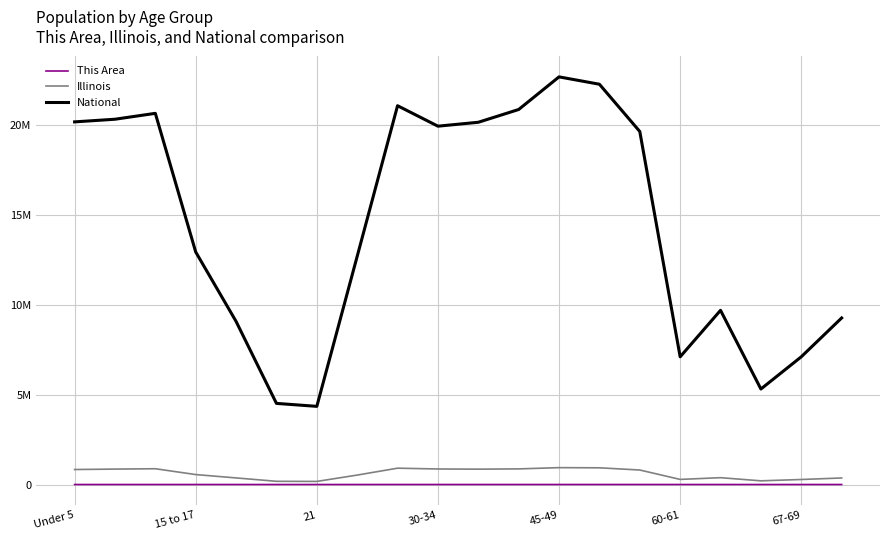

Rank the series by their maximum value, from lowest to highest.

This Area, Illinois, National